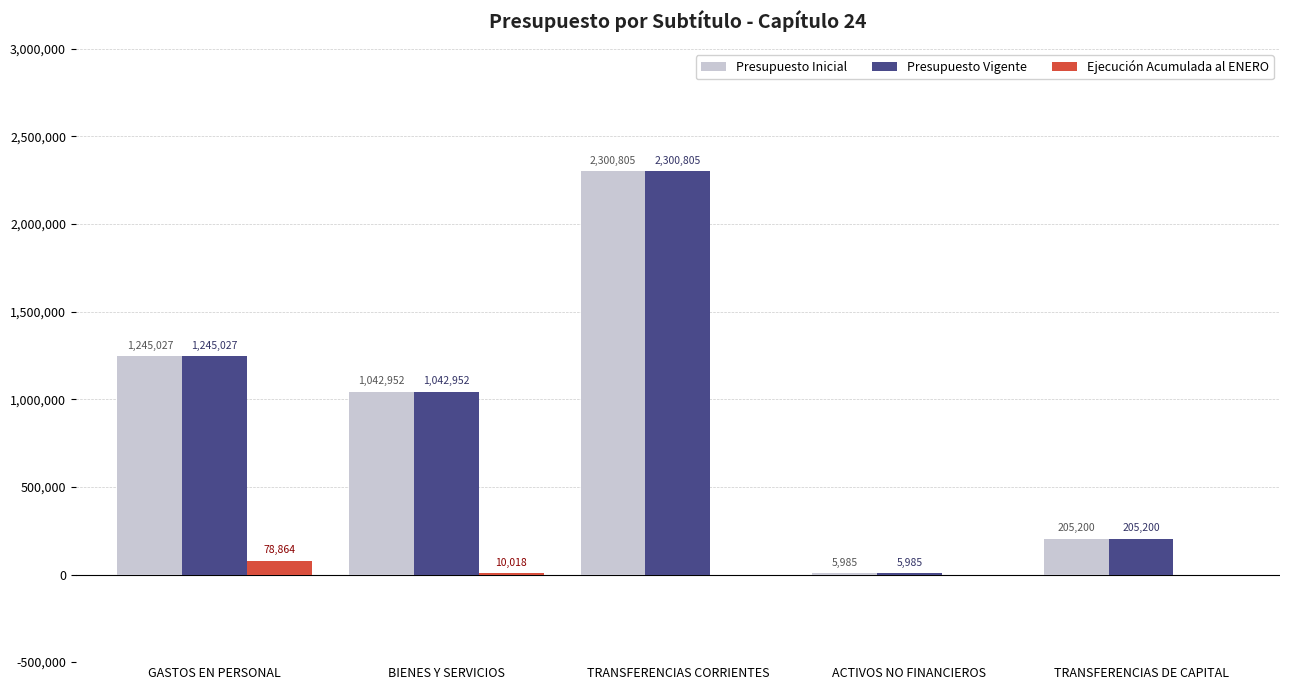

True or false: Ejecución Acumulada al ENERO has a value of 10018 at BIENES Y SERVICIOS.

True